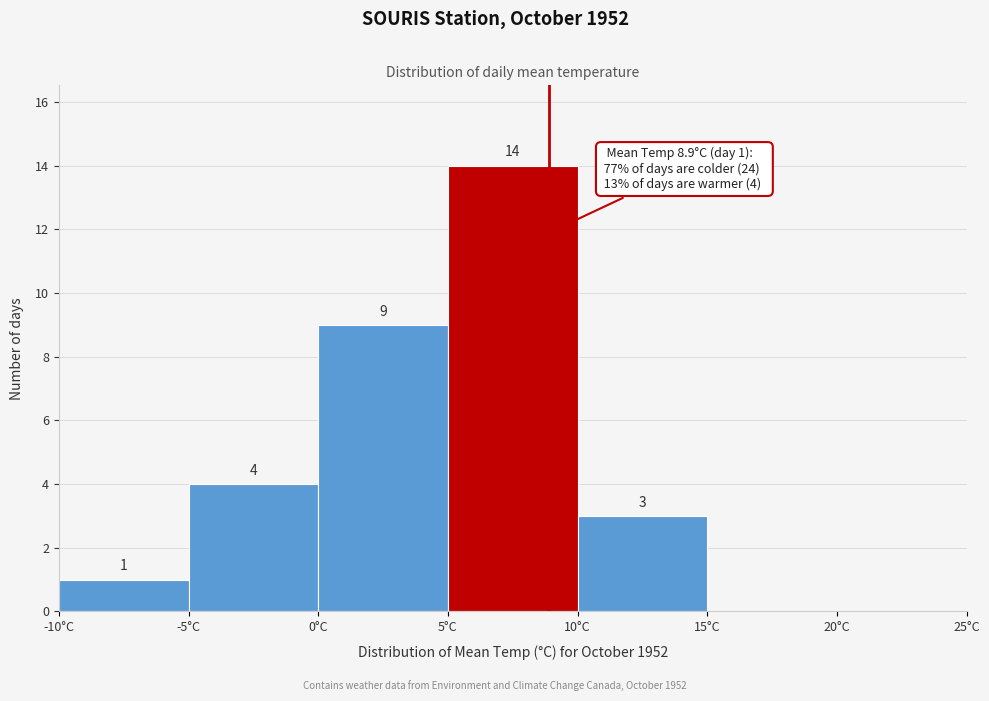

Which range on the x-axis has the tallest bar?

5 to 10